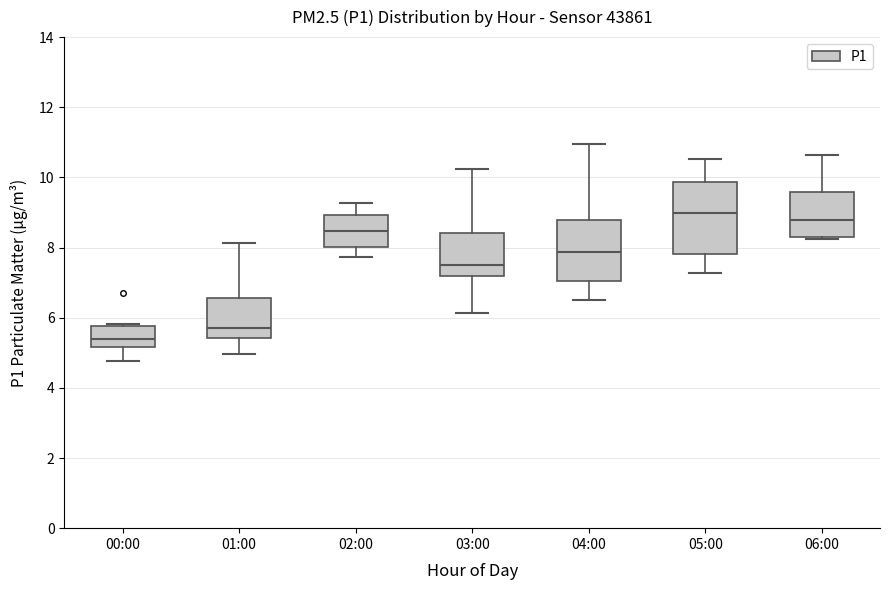

Which box's median line is the highest?

05:00